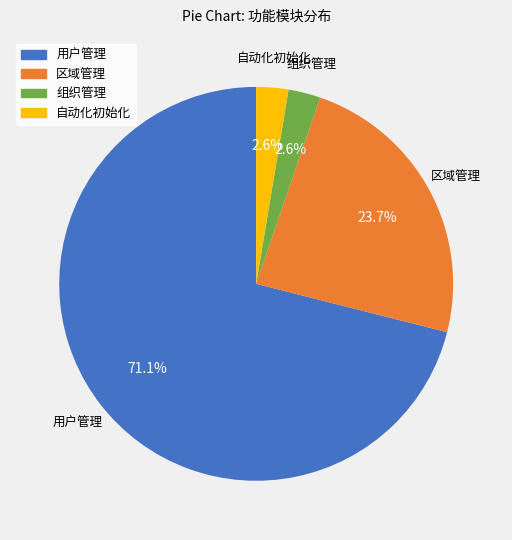

What is the majority slice?

用户管理